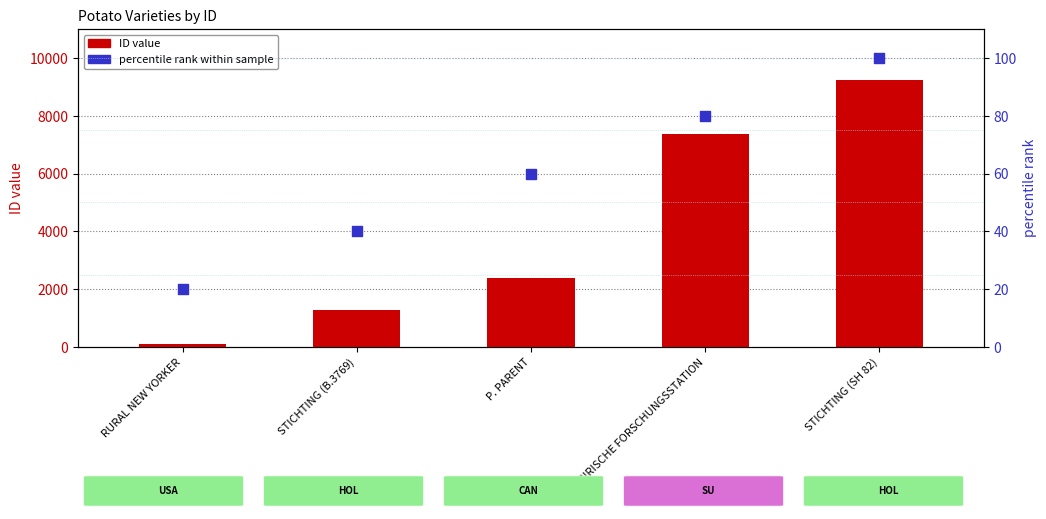

Which series contains the lowest Y value?

percentile rank